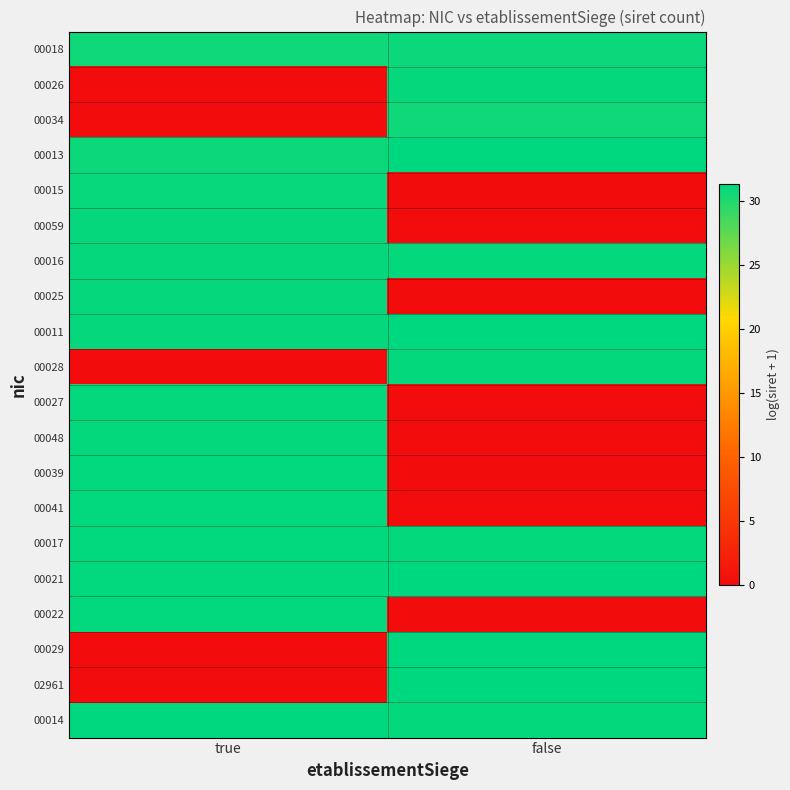

At which category is the sum across all series the highest?

true